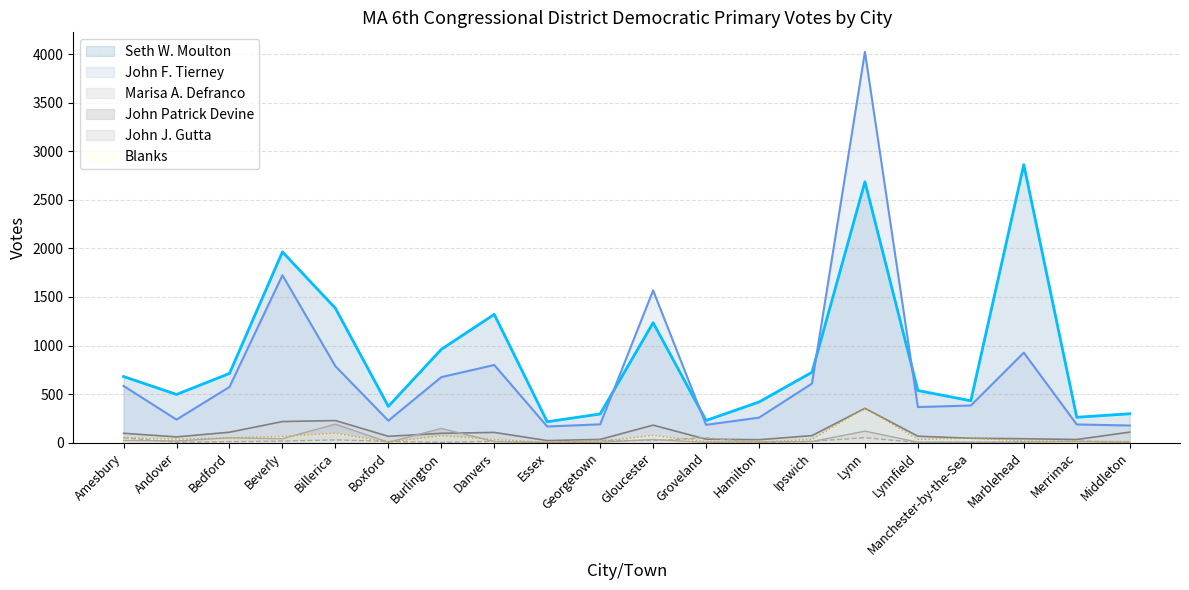

At which category is the sum across all series the highest?

Lynn